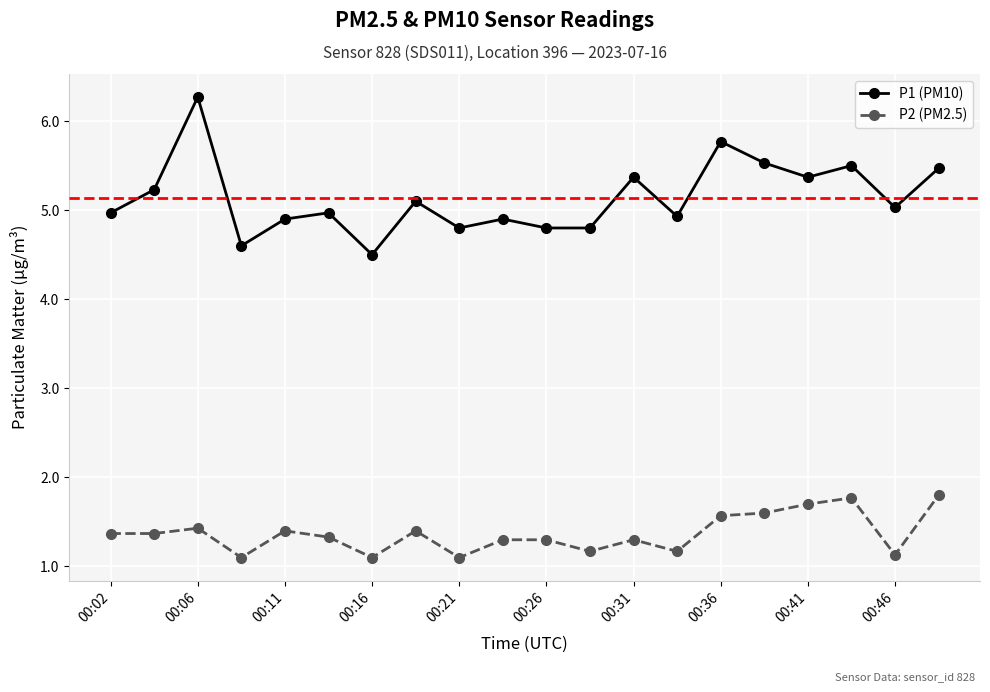

List the series in order of their overall mean, lowest first.

P2 (PM2.5), P1 (PM10)